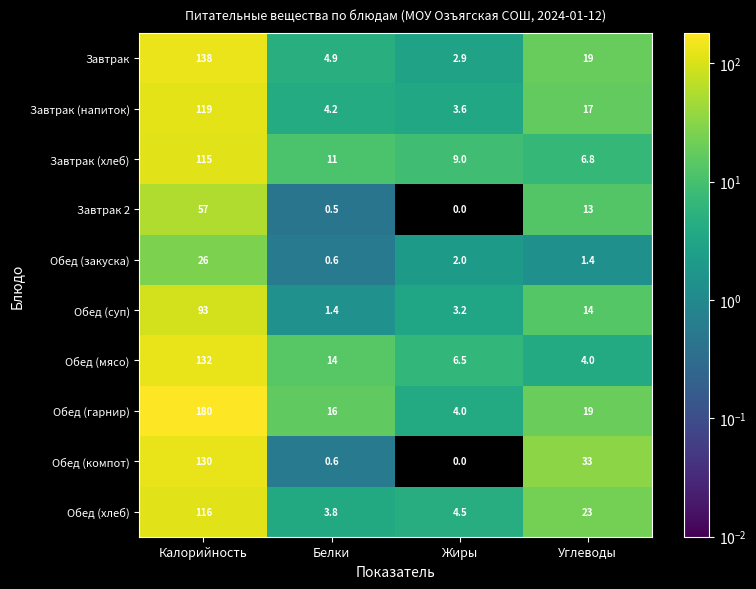

What is the sum of all Завтрак 2 values?

70.5